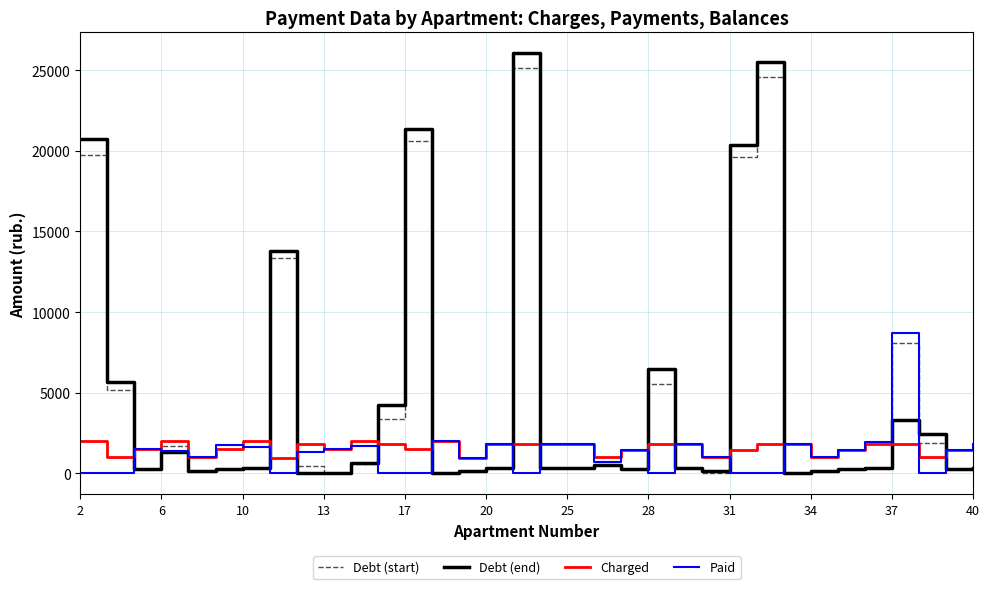

After their last crossing, which series has the higher values: Charged or Debt (start)?

Charged